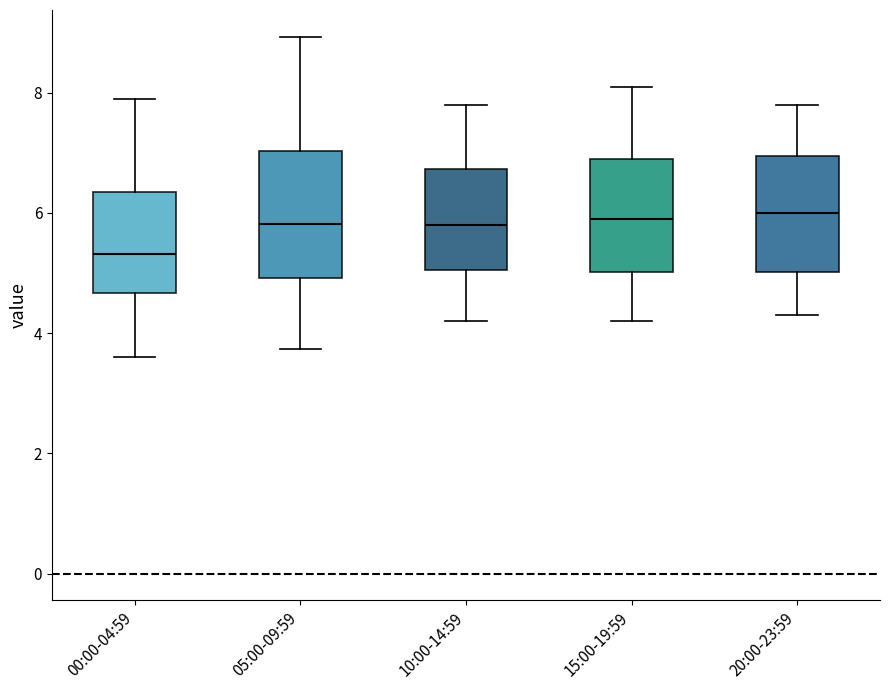

Reading left to right, read every box against the y-axis: the position of its median line, the range the box covers, and the ends of its whiskers. The values are not printed on the chart, so give them approximately, as read against the axis.

00:00-04:59: median 5.4, box 4.6 to 6.4, whiskers 3.6 to 8.0
05:00-09:59: median 5.8, box 5.0 to 7.0, whiskers 3.8 to 9.0
10:00-14:59: median 5.8, box 5.0 to 6.8, whiskers 4.2 to 7.8
15:00-19:59: median 6.0, box 5.0 to 7.0, whiskers 4.2 to 8.2
20:00-23:59: median 6.0, box 5.0 to 7.0, whiskers 4.4 to 7.8